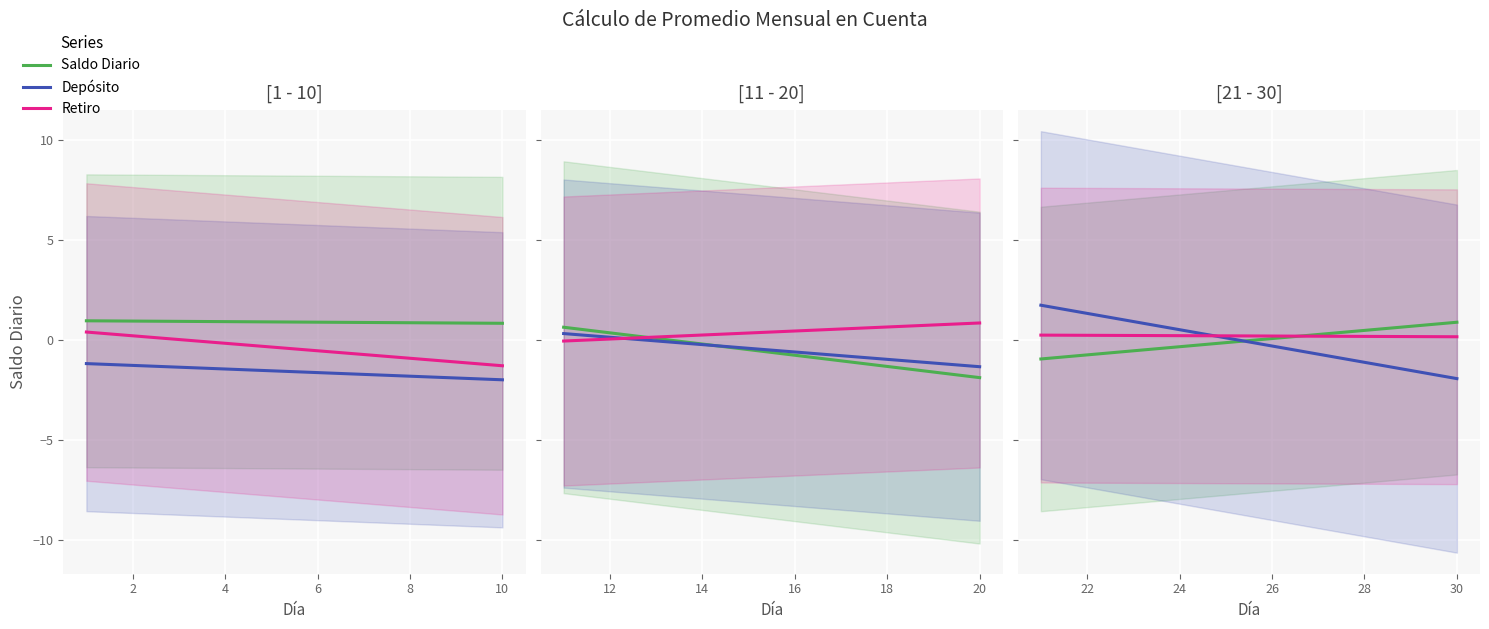

Between 8 and 8, which is larger?

8